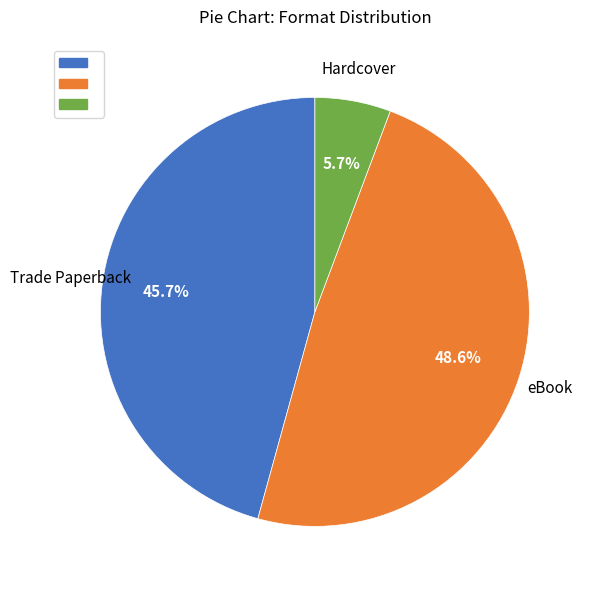

Is there any slice that represents more than half of the pie?

No